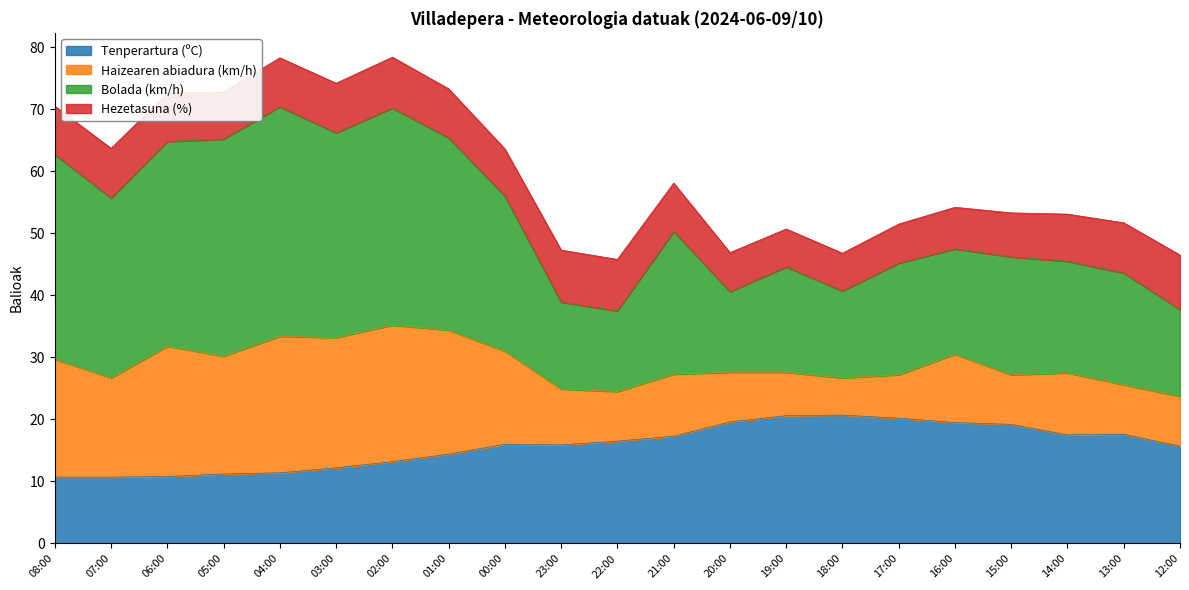

What is the total value across all series at 23:00?

47.3